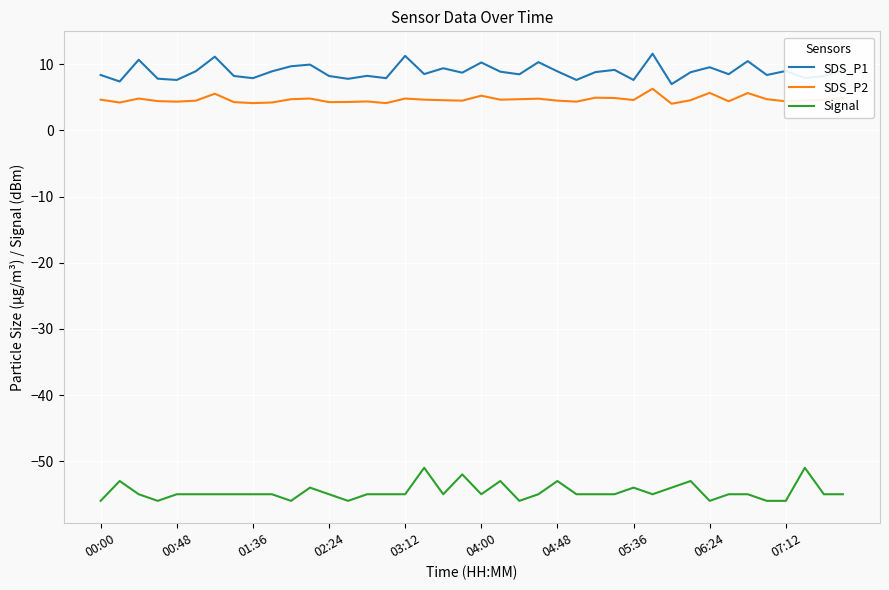

How many series are shown in this chart?

3